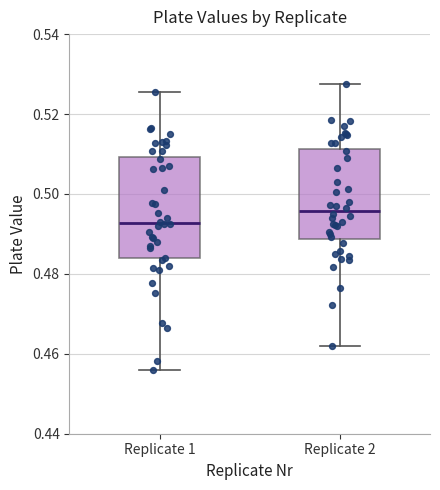

Reading left to right, transcribe this box plot: for each box, give where its median line is, the range the box spans, and where its two whiskers end, as read against the y-axis. The values are not printed on the chart, so give them approximately, as read against the axis.

Replicate 1: median 0.492, box 0.484 to 0.510, whiskers 0.456 to 0.526
Replicate 2: median 0.496, box 0.488 to 0.512, whiskers 0.462 to 0.528